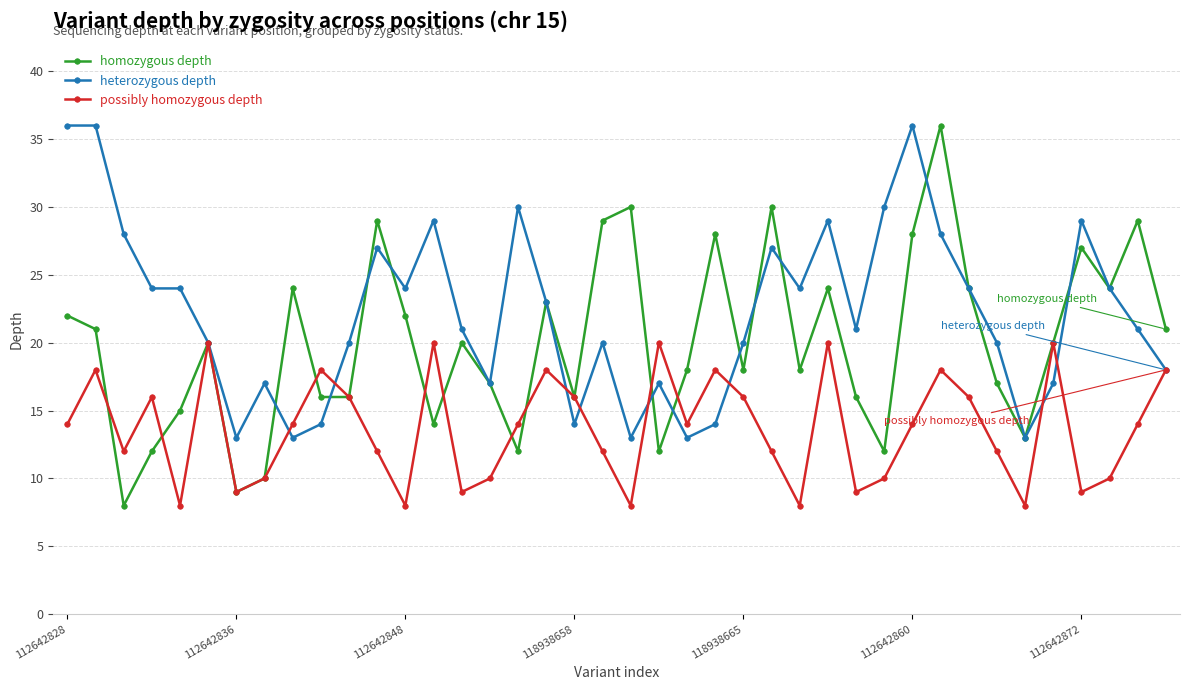

Which series has the widest spread of values?

homozygous depth